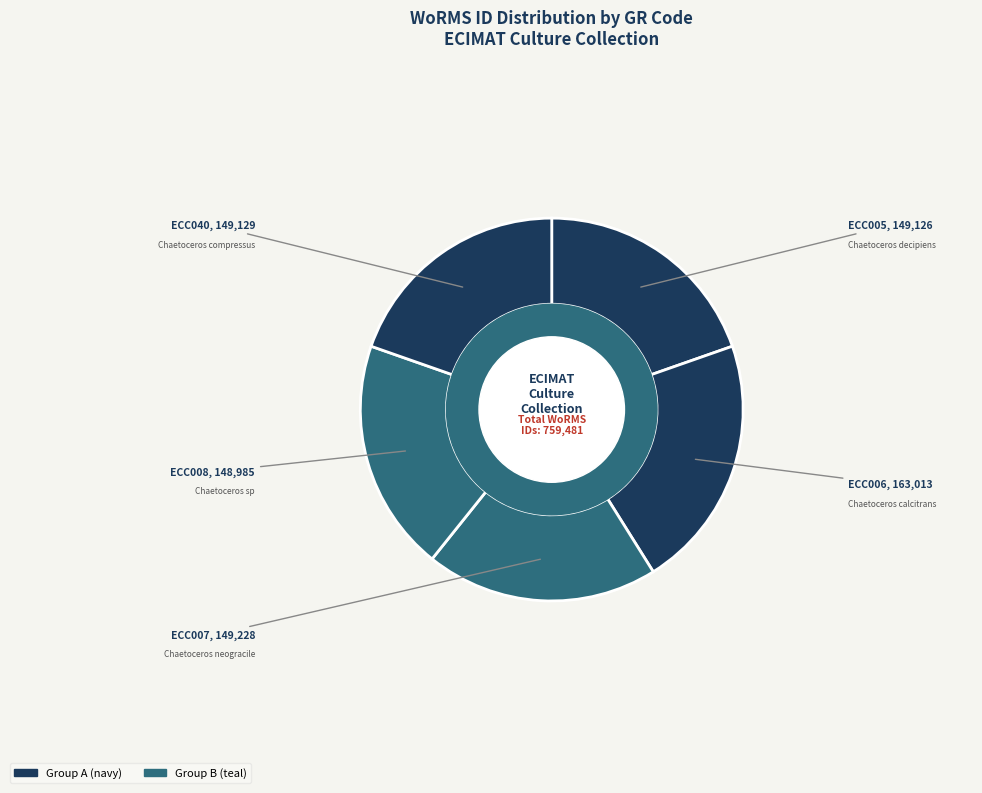

How many segments does this pie chart have?

5